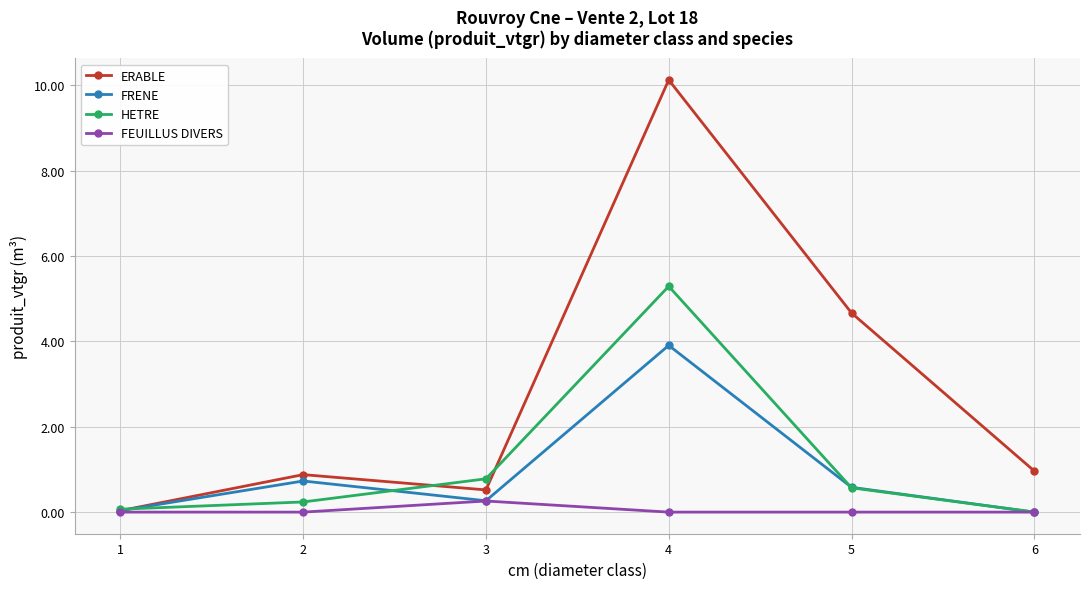

At which label does HETRE reach its peak?

4